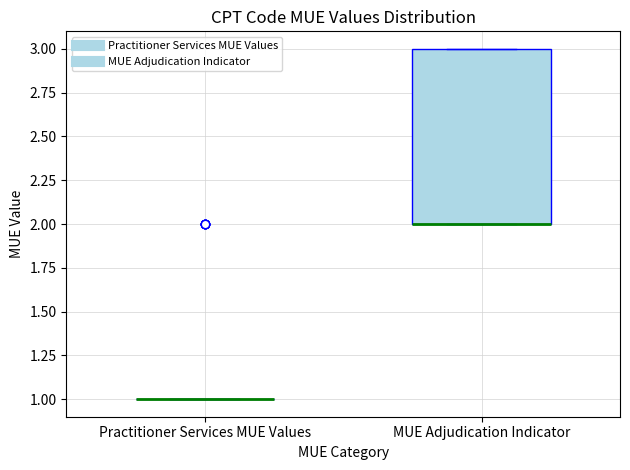

Reading left to right, read every box against the y-axis: the position of its median line, the range the box covers, and the ends of its whiskers. The values are not printed on the chart, so give them approximately, as read against the axis.

Practitioner Services MUE Values: box collapsed to a line at 1, whiskers 1 to 1
MUE Adjudication Indicator: median 2 (drawn on the box's lower edge), box 2 to 3, whiskers 2 to 3